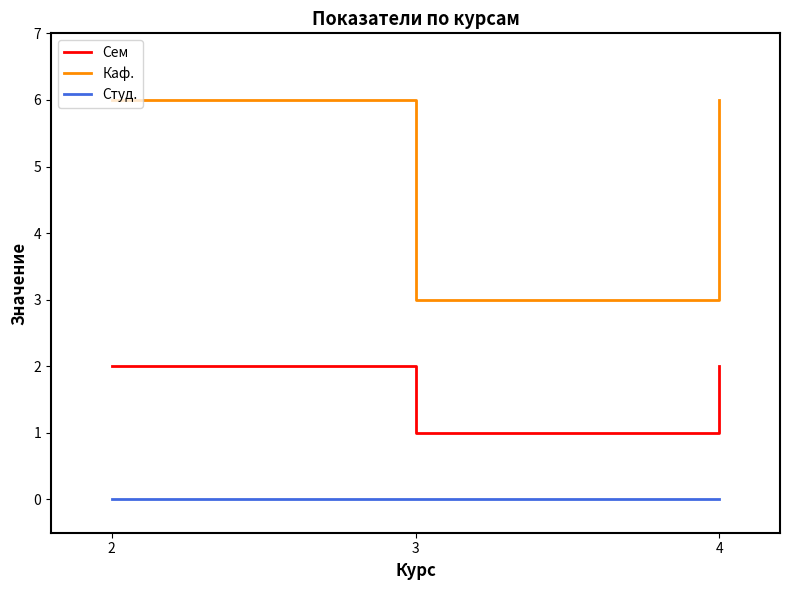

At which label does Сем reach its minimum?

3